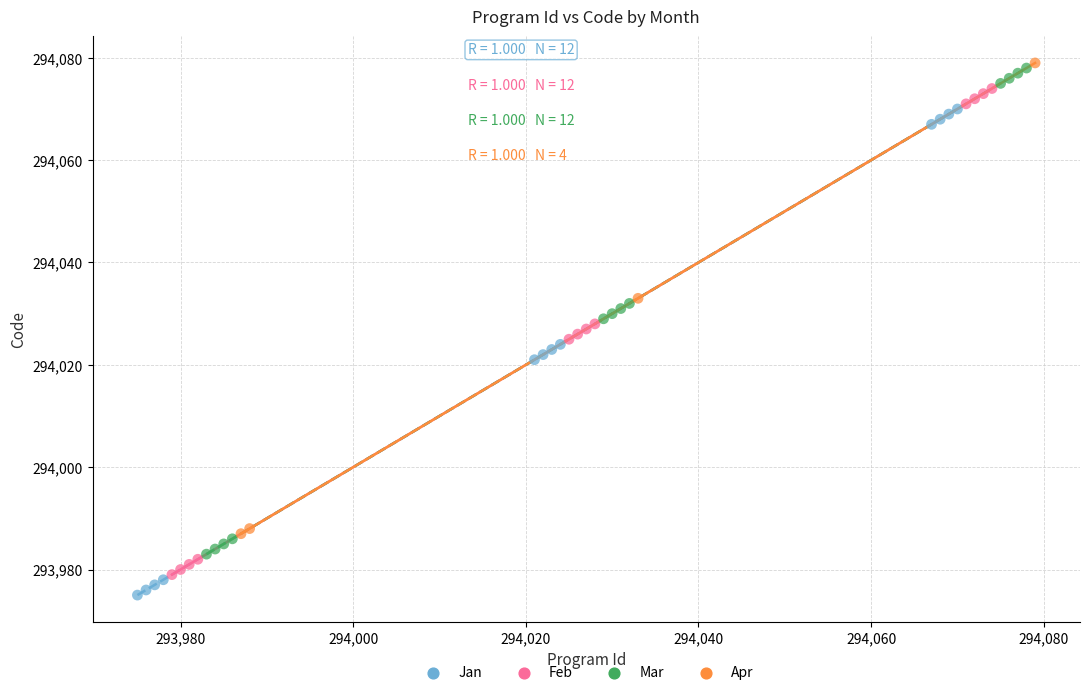

What are all the series names shown in the legend?

Jan, Feb, Mar, Apr